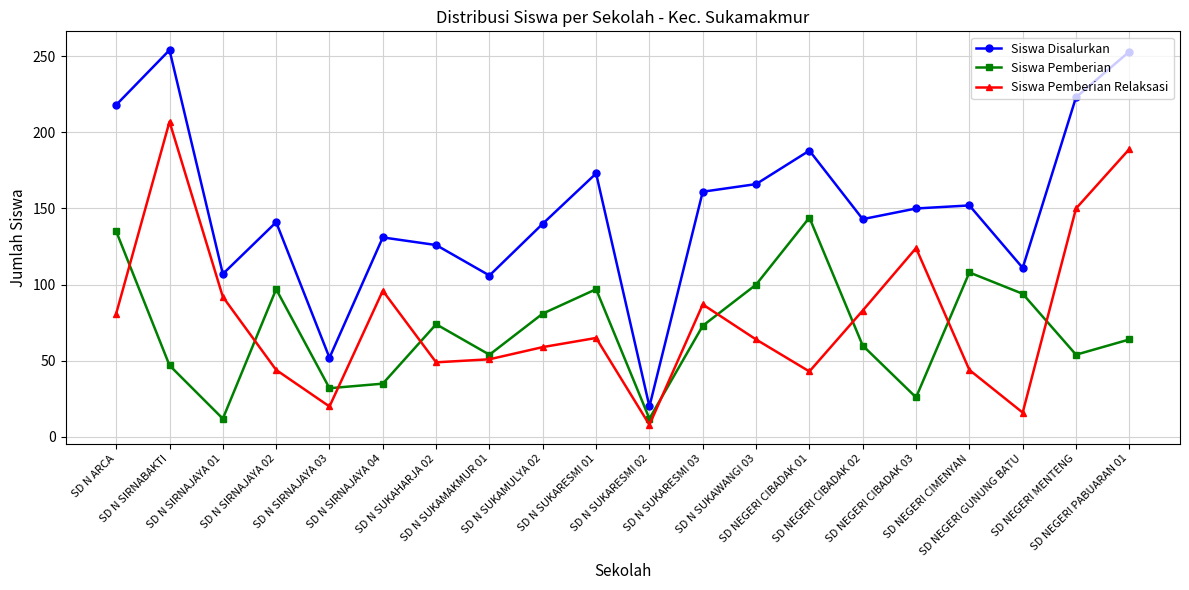

True or false: Siswa Disalurkan has a value of 130 at SD NEGERI CIBADAK 01.

False